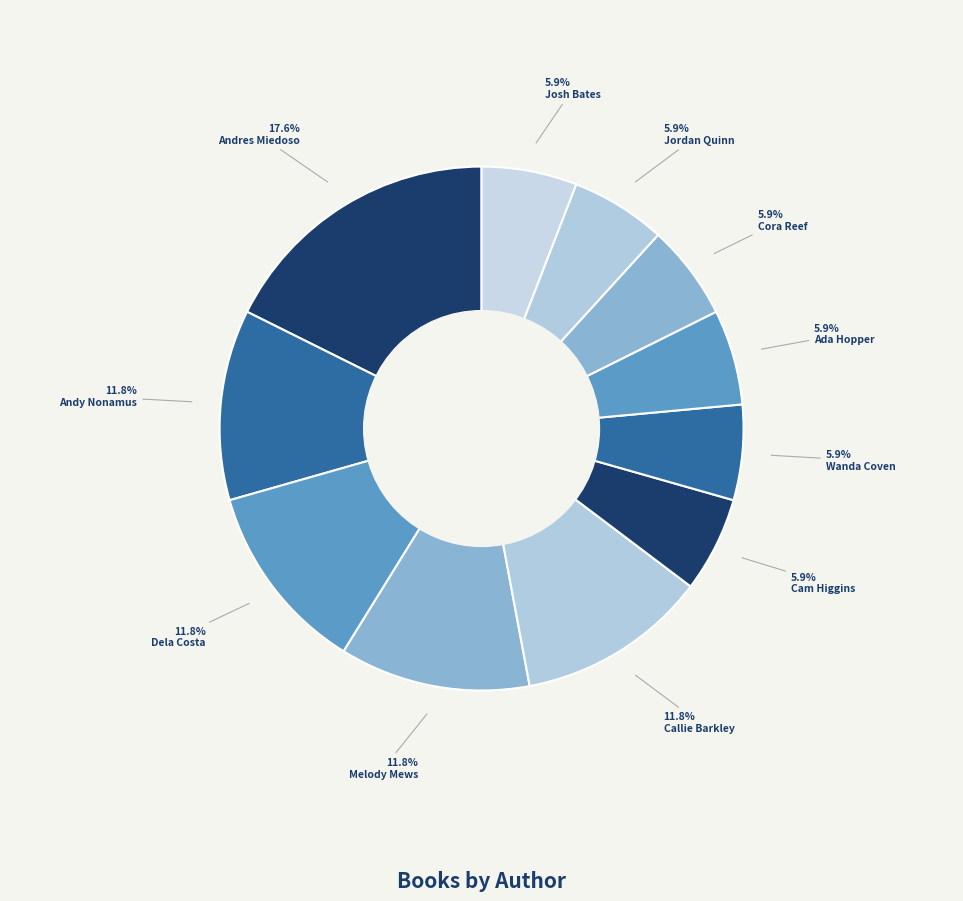

How many segments does this pie chart have?

11